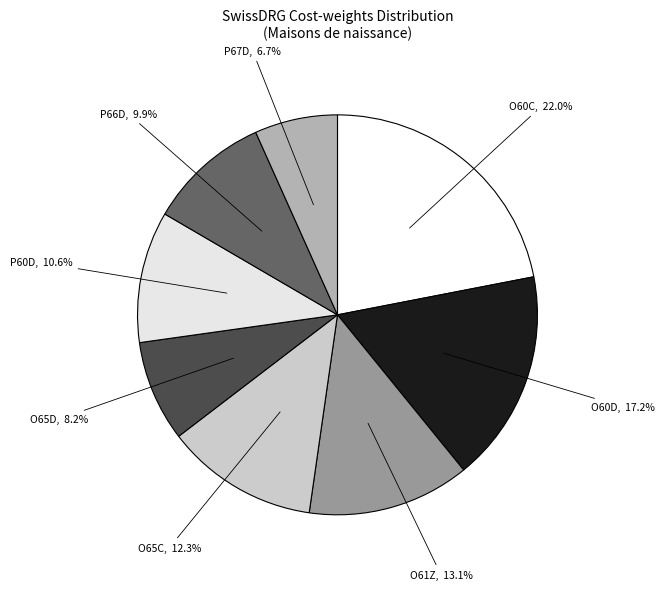

How many slices are in this pie chart?

8